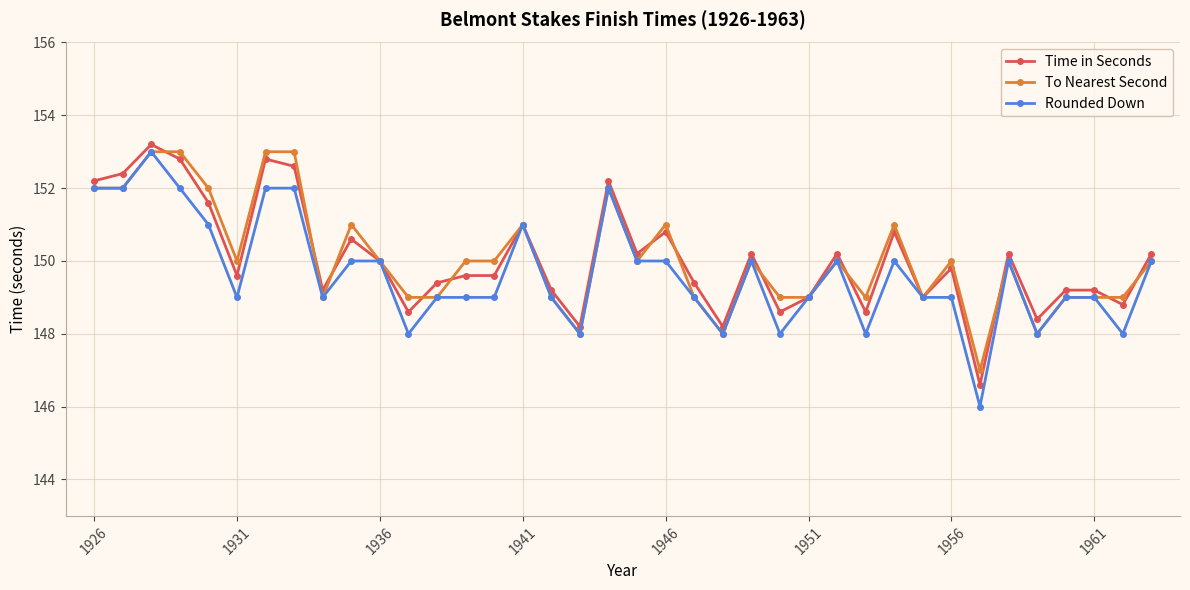

True or false: To Nearest Second has more than 0 points higher than both neighbors.

True